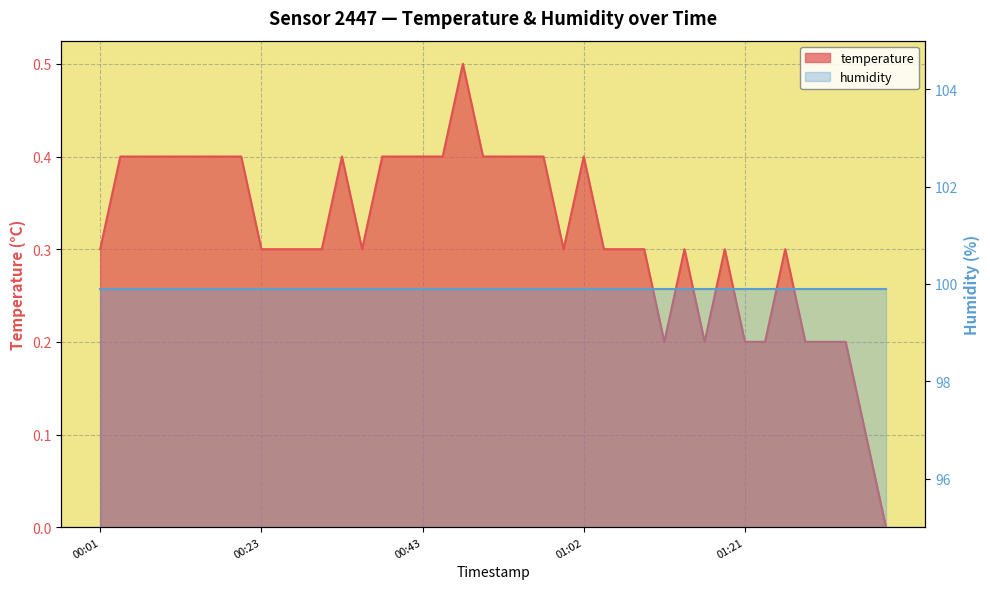

Rank the categories by value from highest to lowest.

2023-03-01T00:47:53, 2023-03-01T00:03:47, 2023-03-01T00:06:13, 2023-03-01T00:08:39, 2023-03-01T00:13:40, 2023-03-01T00:16:14, 2023-03-01T00:18:40, 2023-03-01T00:21:05, 2023-03-01T00:33:16, 2023-03-01T00:38:08, 2023-03-01T00:40:35, 2023-03-01T00:43:01, 2023-03-01T00:45:27, 2023-03-01T00:50:19, 2023-03-01T00:52:45, 2023-03-01T00:55:11, 2023-03-01T00:57:37, 2023-03-01T01:02:33, 2023-03-01T00:01:21, 2023-03-01T00:23:33, 2023-03-01T00:25:59, 2023-03-01T00:28:25, 2023-03-01T00:30:51, 2023-03-01T00:35:42, 2023-03-01T01:00:05, 2023-03-01T01:04:59, 2023-03-01T01:07:24, 2023-03-01T01:09:50, 2023-03-01T01:14:41, 2023-03-01T01:19:33, 2023-03-01T01:26:50, 2023-03-01T01:12:16, 2023-03-01T01:17:07, 2023-03-01T01:21:58, 2023-03-01T01:24:24, 2023-03-01T01:29:15, 2023-03-01T01:31:42, 2023-03-01T01:34:14, 2023-03-01T01:36:40, 2023-03-01T01:39:05